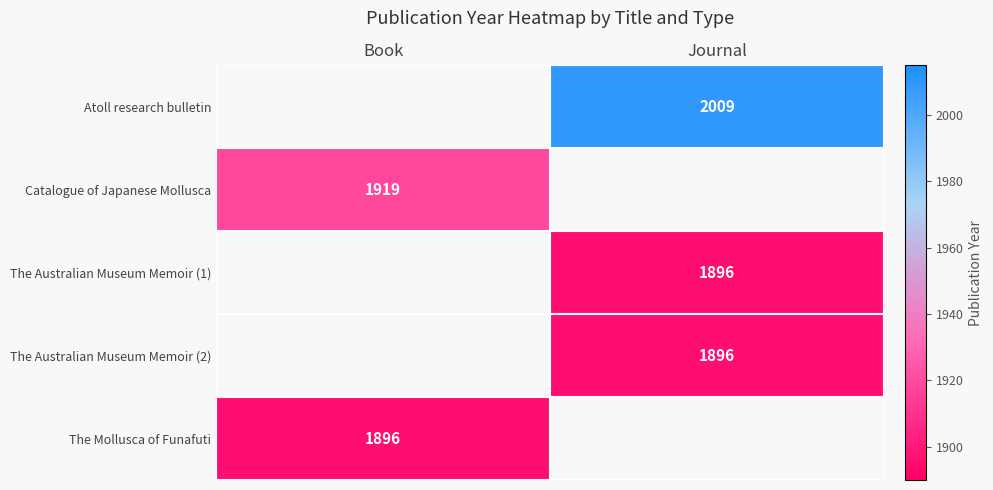

What is the minimum value shown in the chart?

1896.0